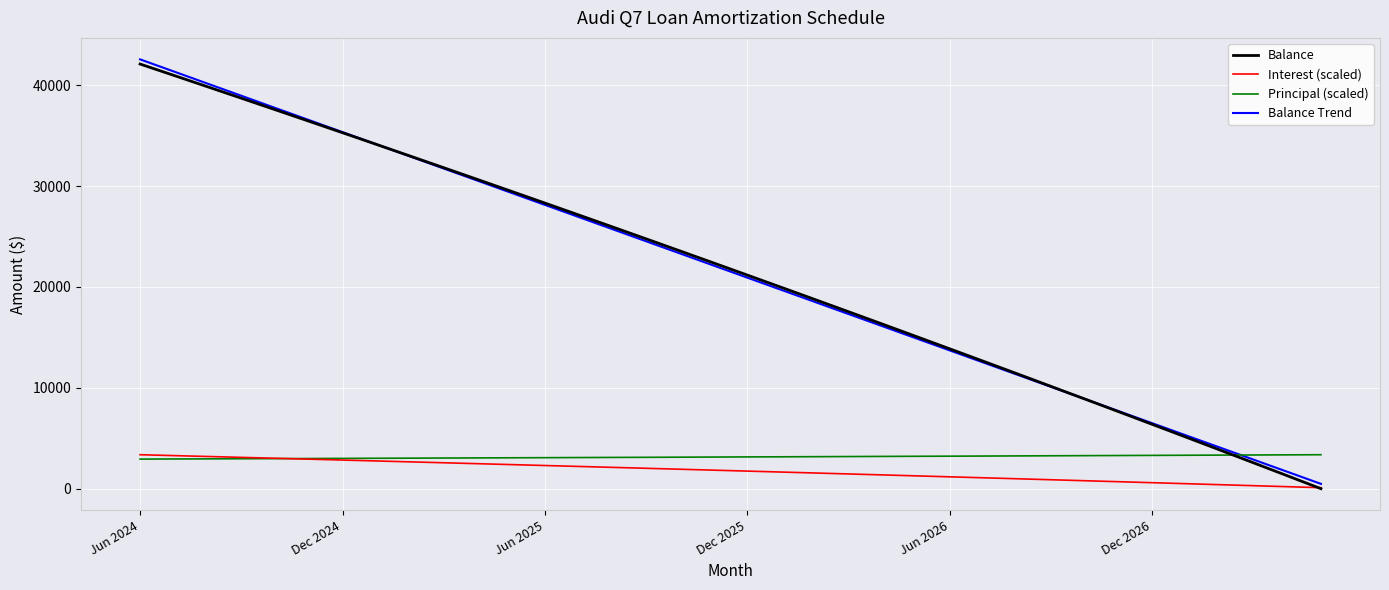

What are all the series names shown in the legend?

Balance, Interest (scaled), Principal (scaled), Balance Trend